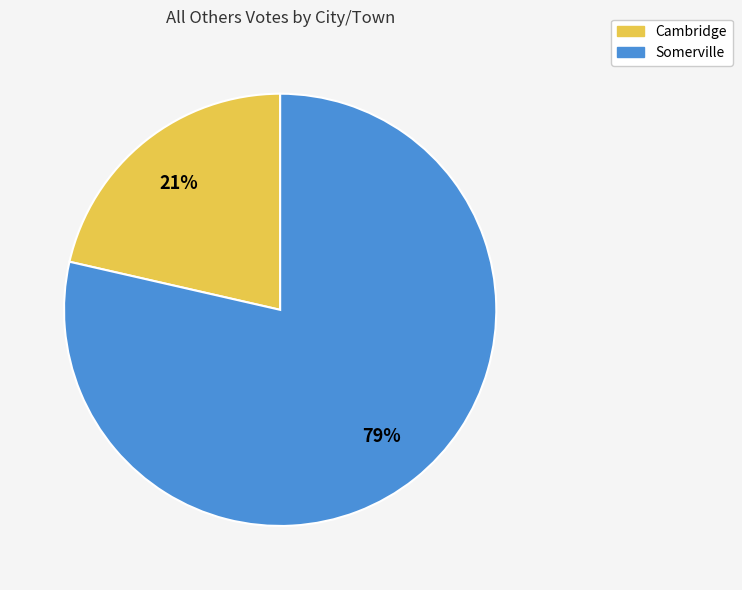

Which has a higher value, Somerville or Cambridge?

Somerville